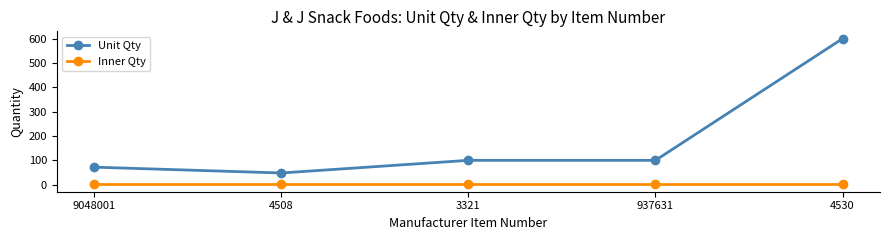

How many lines are shown in the chart?

2